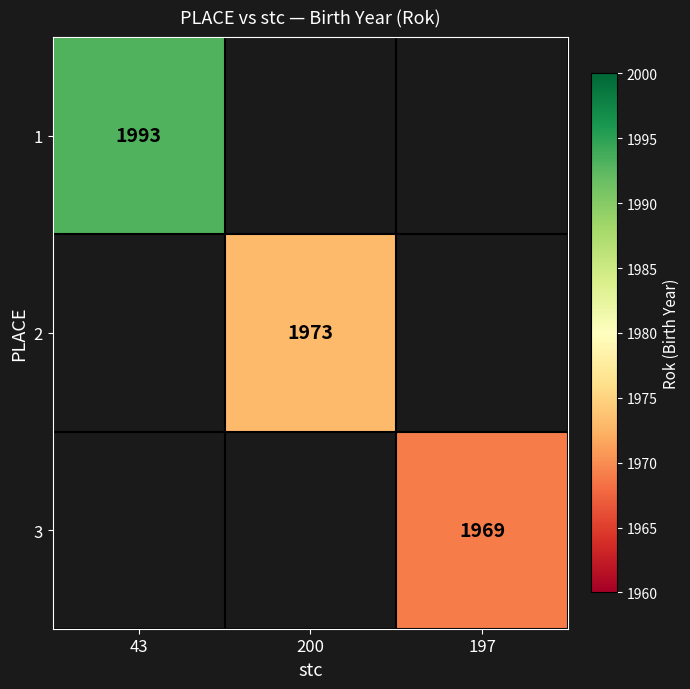

True or false: 1 has a value of 1993 at 43.

True